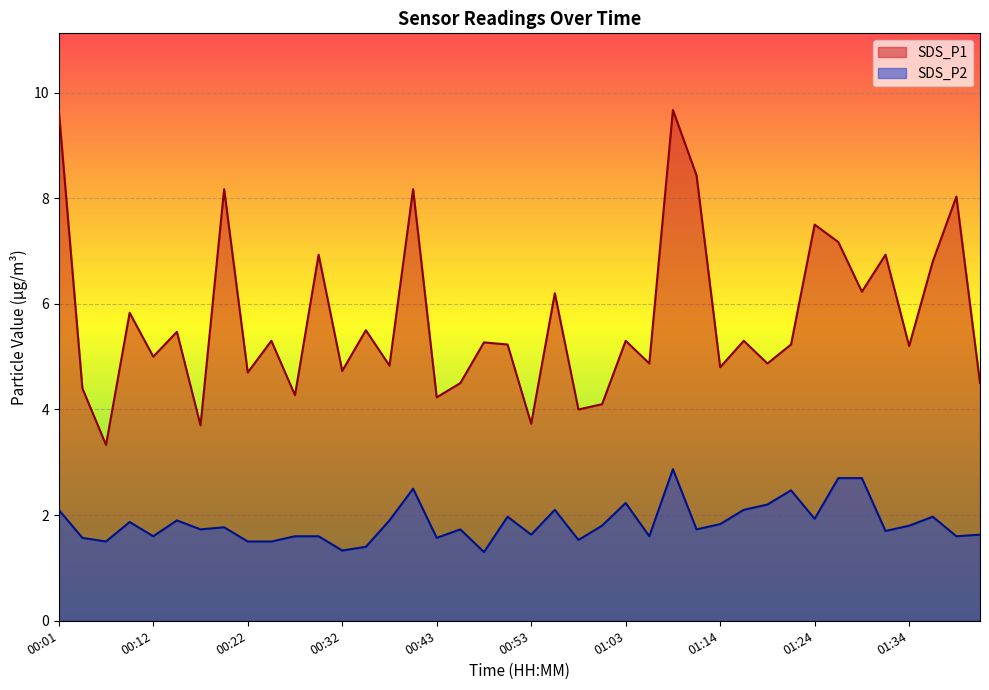

Which series changed the most between 00:32 and 01:19?

SDS_P2